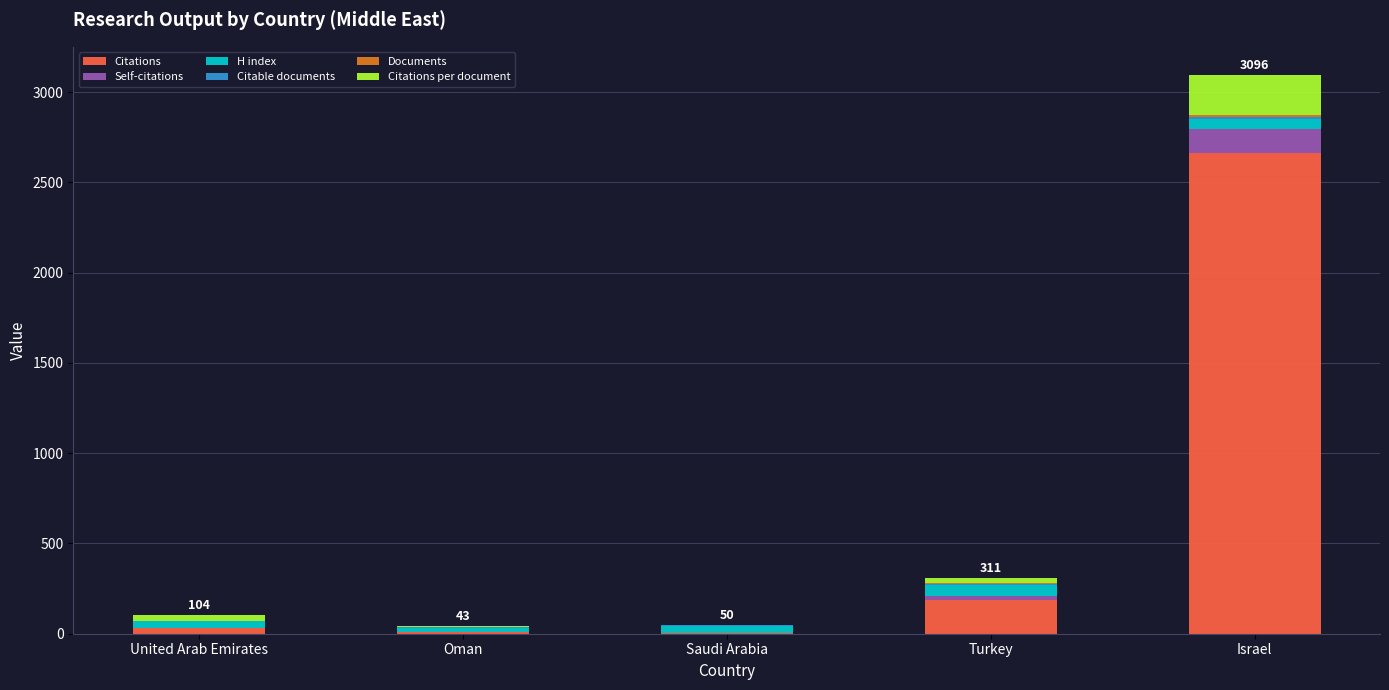

What is the highest value of the Citations series?

2665